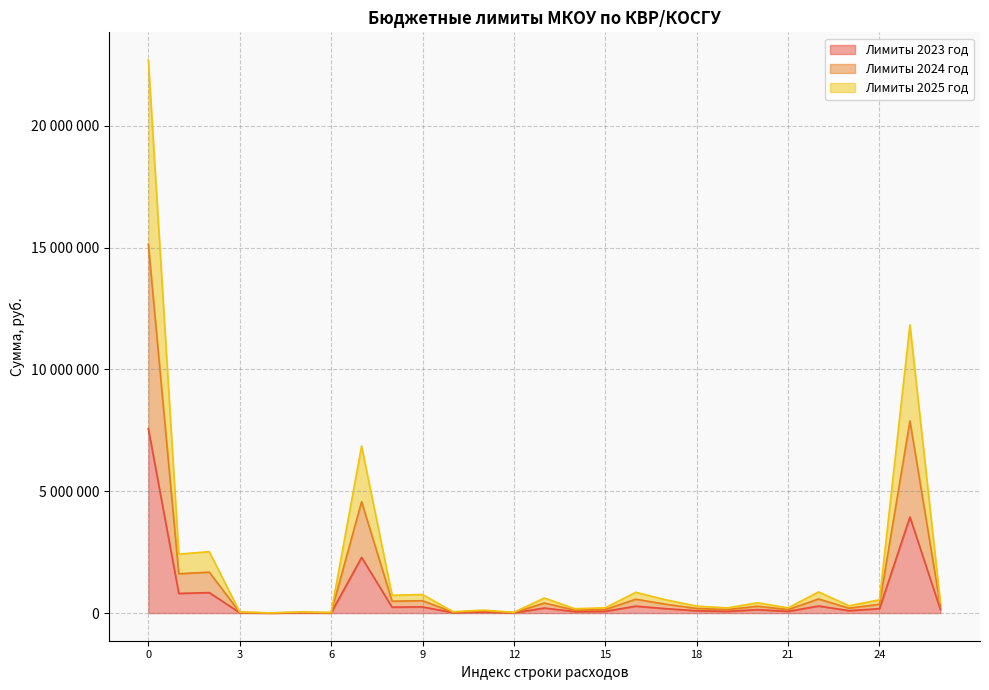

What is the label of the 7th point from the right?

20